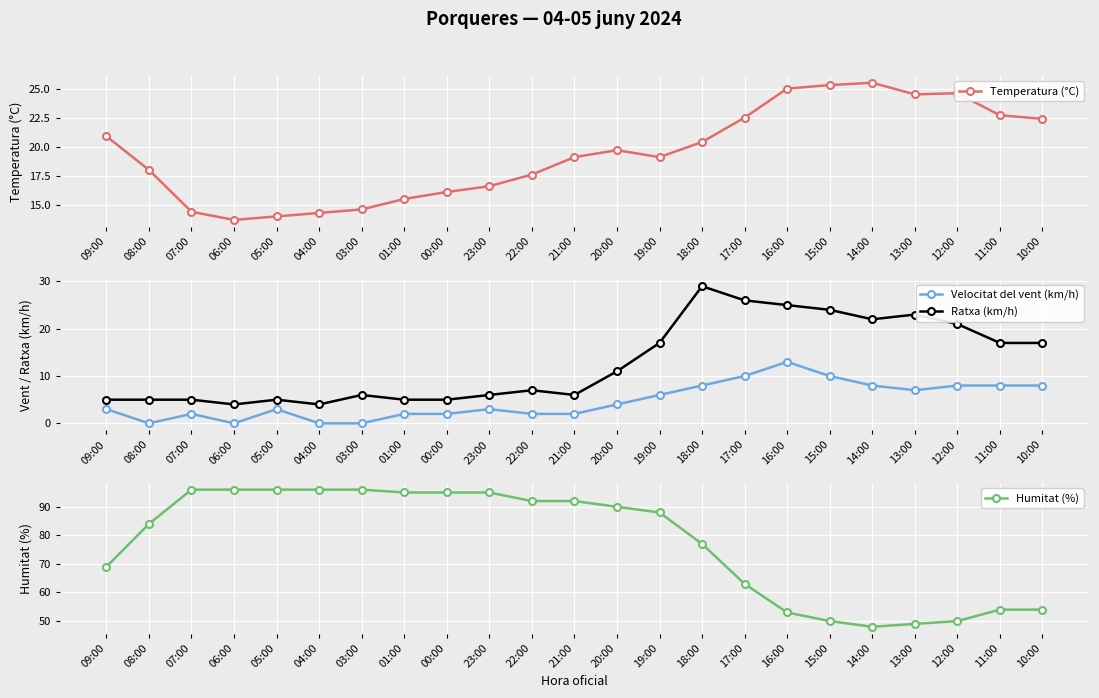

What is the label of the 6th point from the right?

15:00